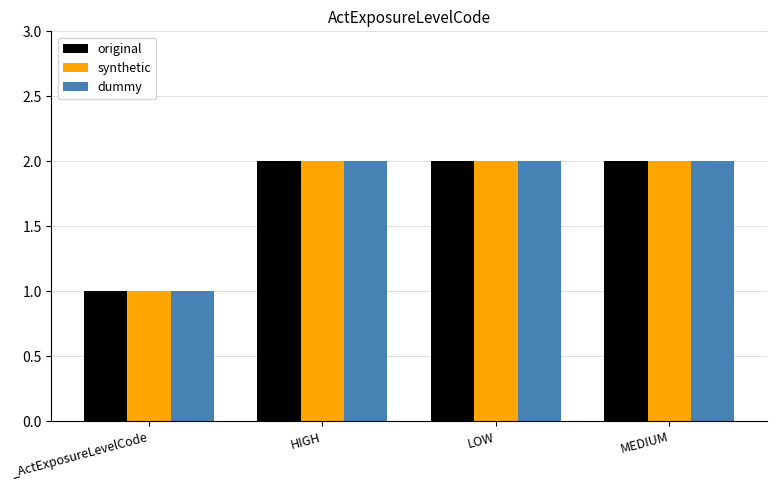

What is the label of the 4th bar from the right?

_ActExposureLevelCode